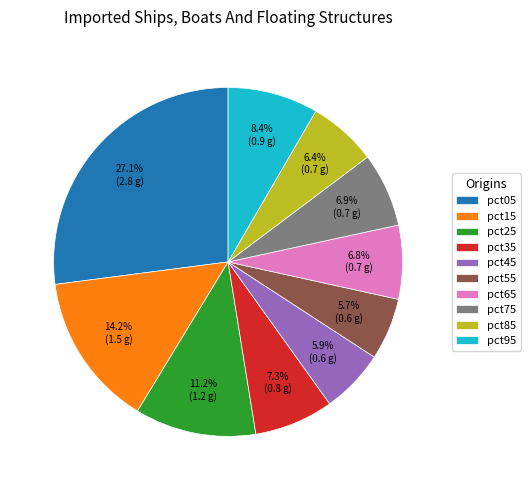

Which slice is the largest?

pct05